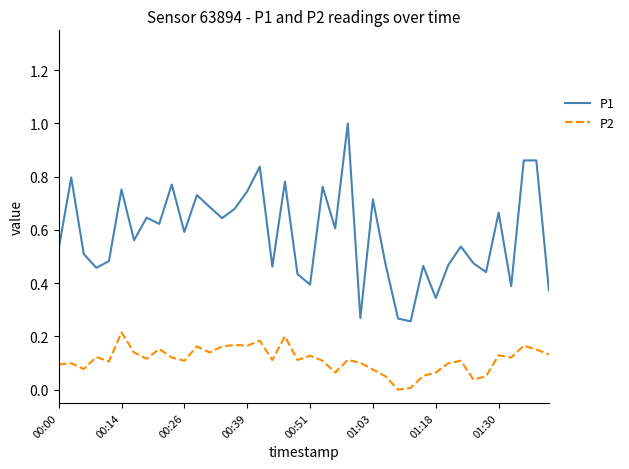

List the series in order of their overall mean, lowest first.

P2, P1